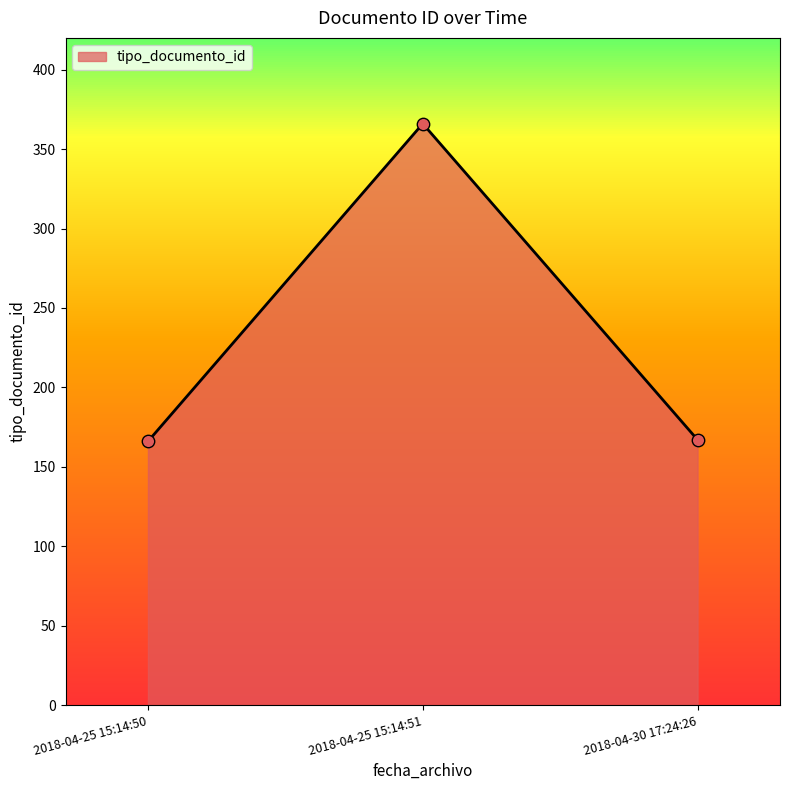

What is the ratio of the value at 2018-04-30 17:24:26 to the value at 2018-04-25 15:14:51?

0.5